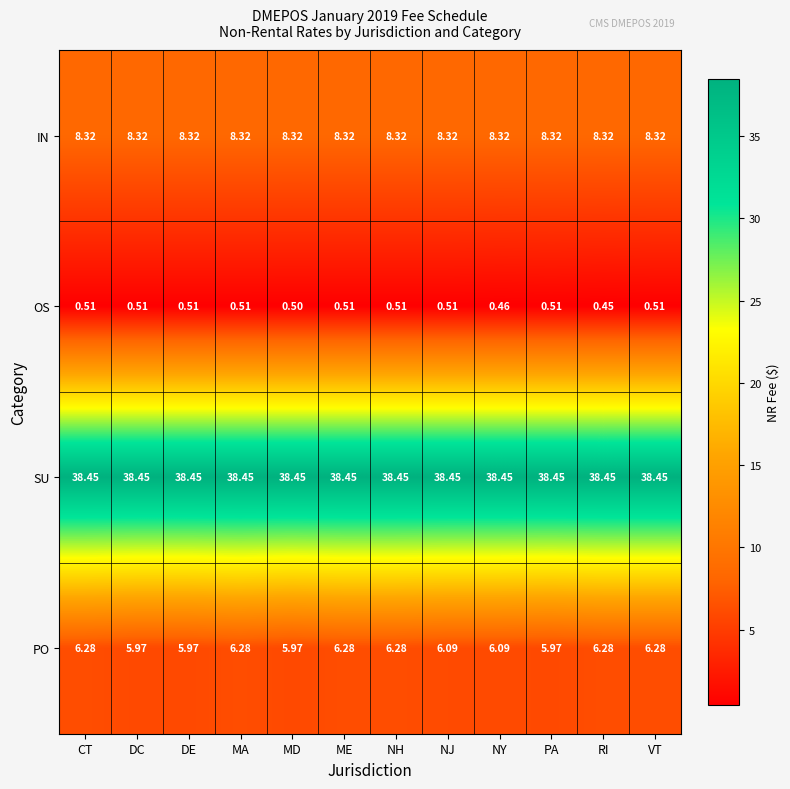

Which series changed the most between DE and RI?

PO